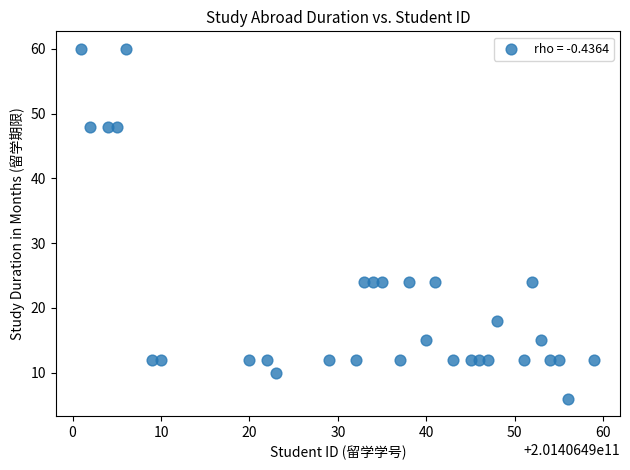

What is the range of Y values (max minus min)?

54